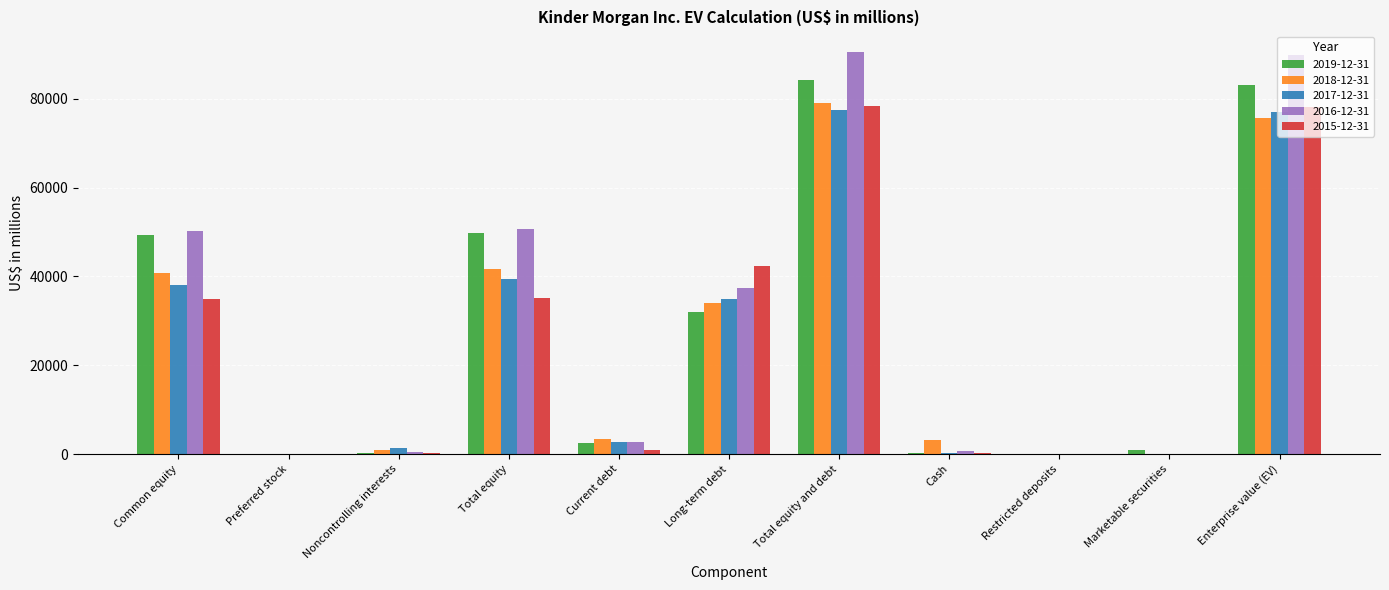

What is the average value of the 2015-12-31 series?

24568